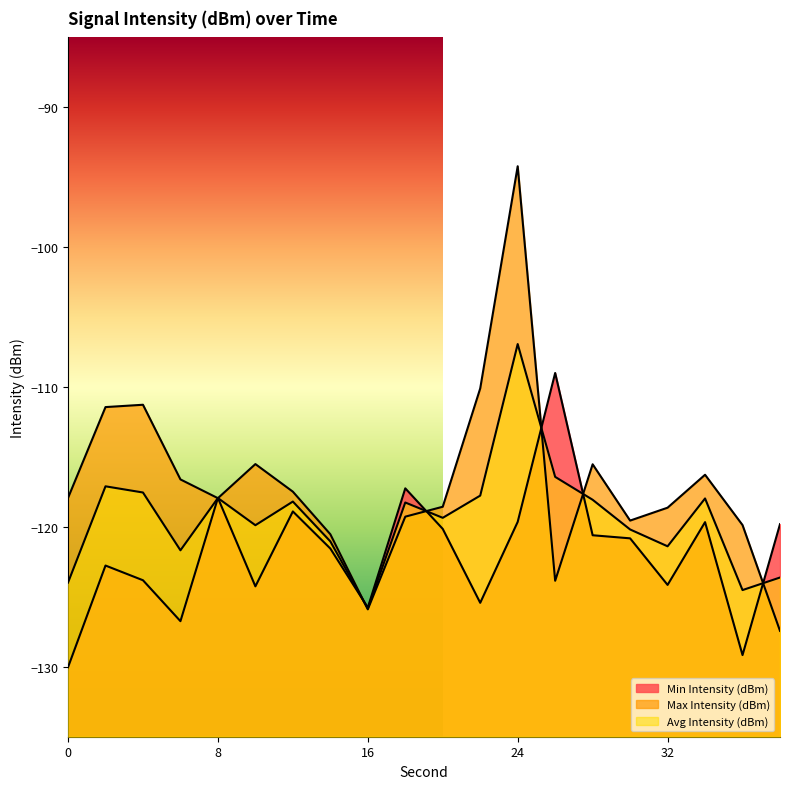

At which category does Avg Intensity (dBm) reach its first local peak?

2